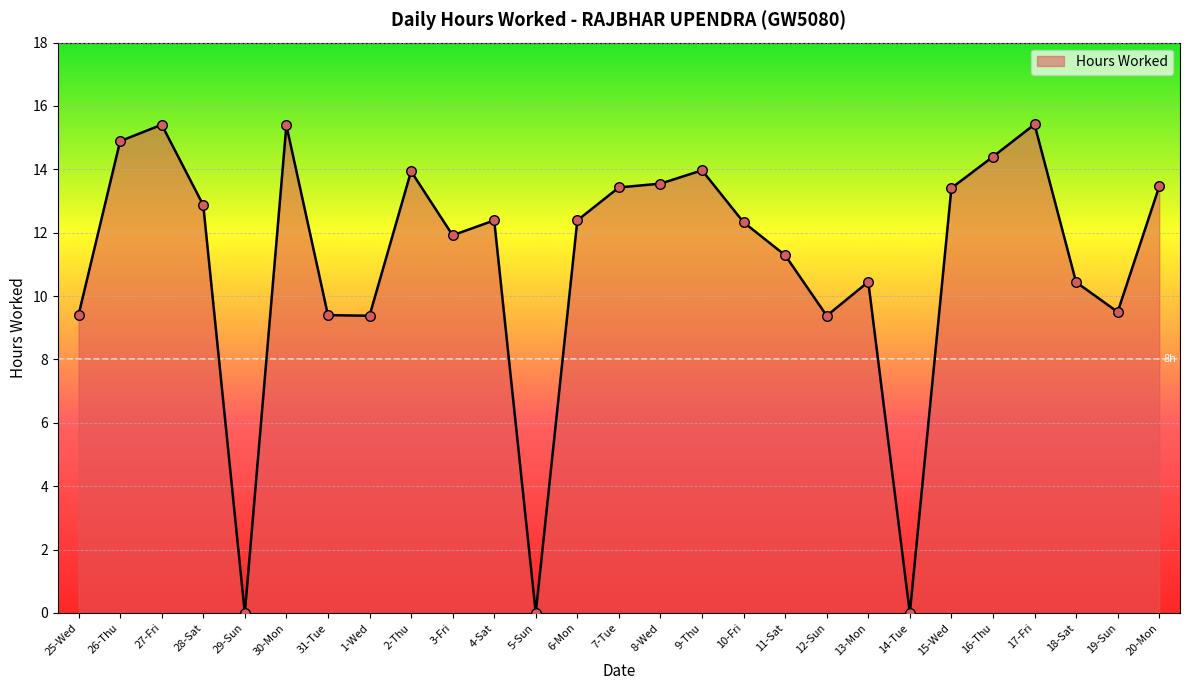

Between 14-Tue and 2-Thu, which is larger?

2-Thu